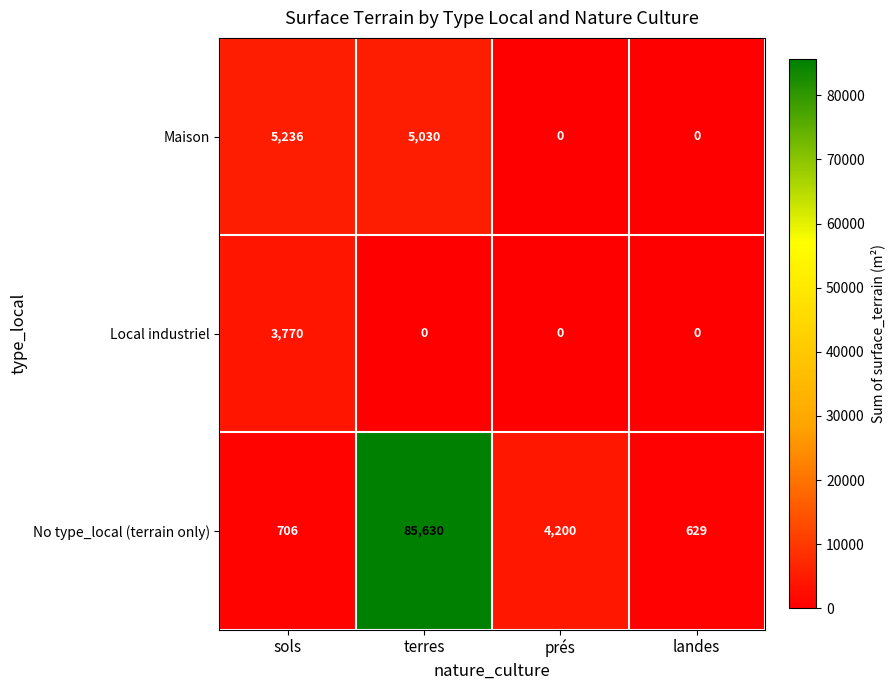

Reading right to left, extract all data points from this chart.

Maison: landes=0	prés=0	terres=5030	sols=5236
Local industriel: landes=0	prés=0	terres=0	sols=3770
No type_local (terrain only): landes=629	prés=4200	terres=85630	sols=706